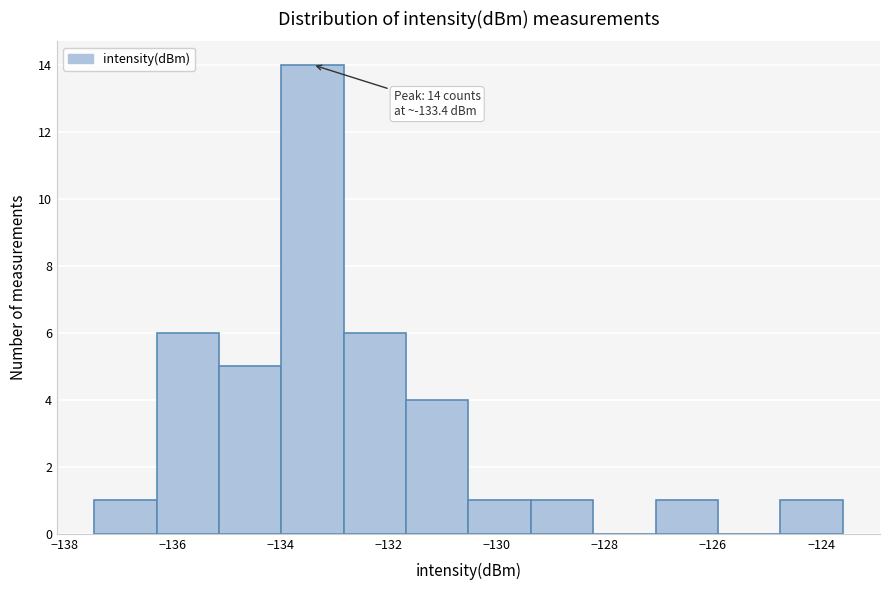

Which range on the x-axis has the tallest bar?

-134.0 to -132.8